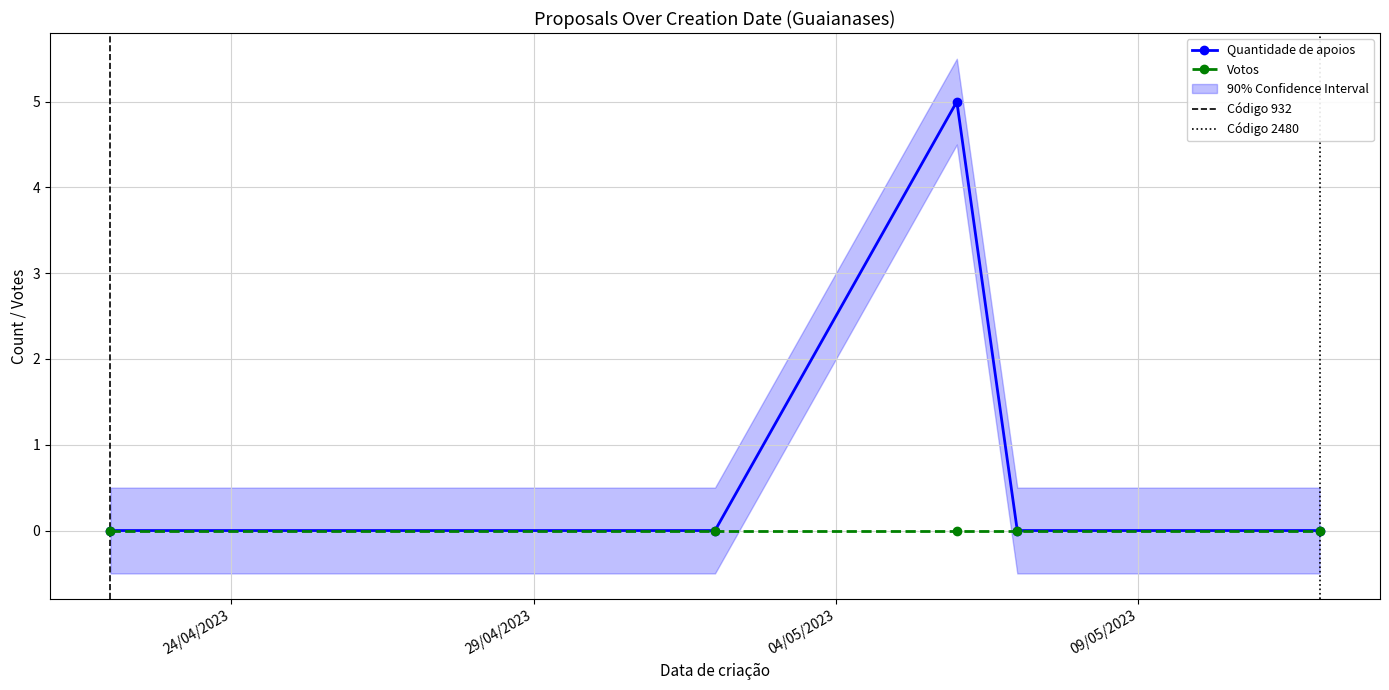

Rank the categories by value from lowest to highest.

22/04/2023, 02/05/2023, 07/05/2023, 12/05/2023, 06/05/2023